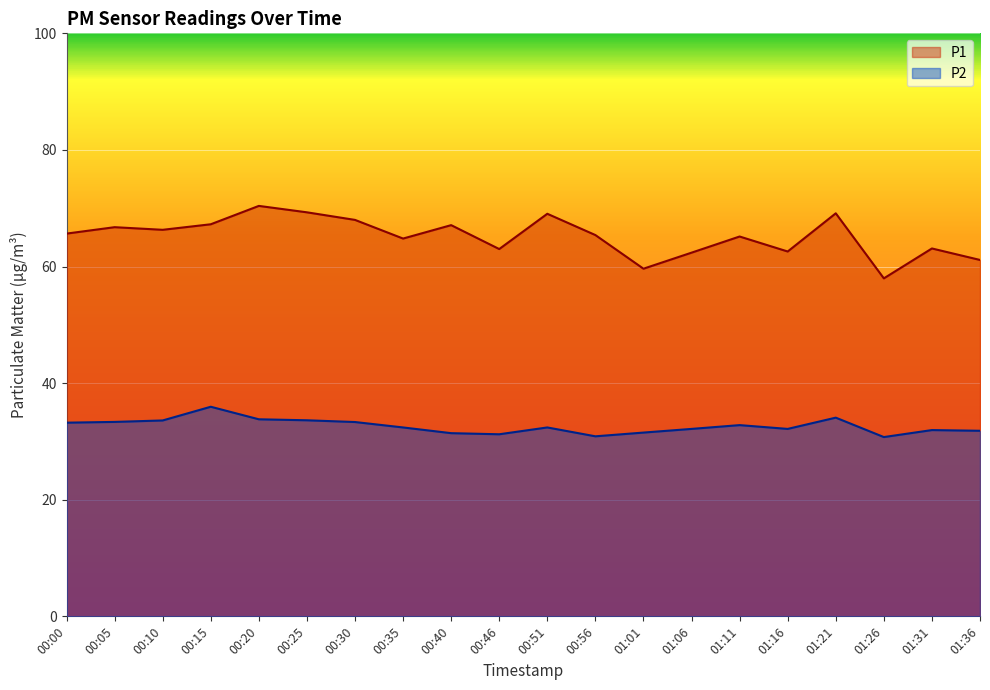

What is the label of the 17th point from the right?

00:15